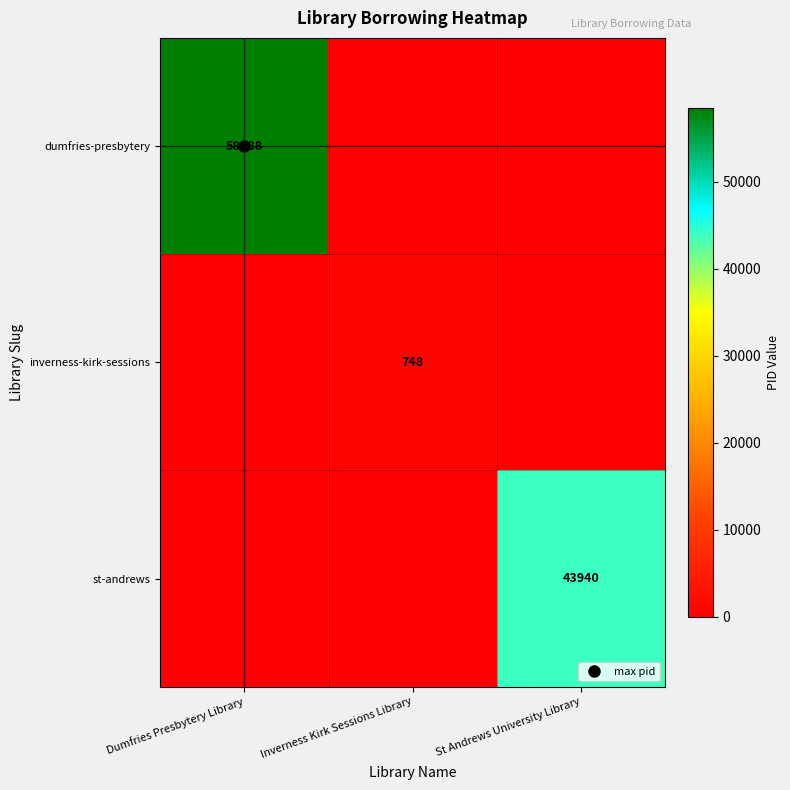

Rank the series by their maximum value, from lowest to highest.

inverness-kirk-sessions, st-andrews, dumfries-presbytery